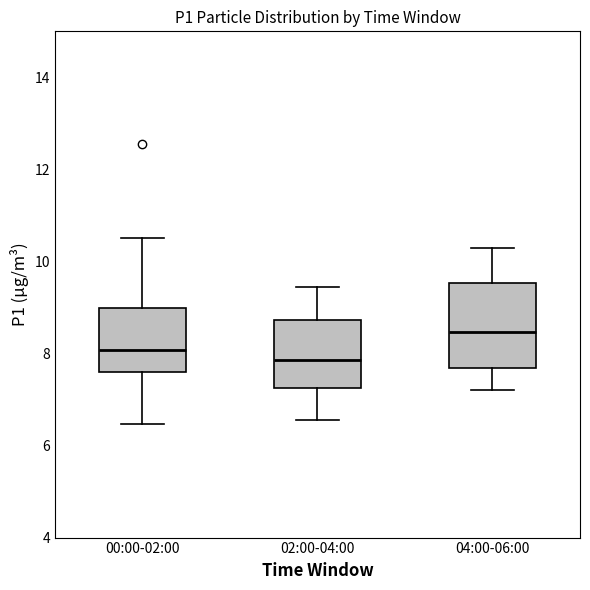

Reading left to right, transcribe this box plot: for each box, give where its median line is, the range the box spans, and where its two whiskers end, as read against the y-axis. The values are not printed on the chart, so give them approximately, as read against the axis.

00:00-02:00: median 8.0, box 7.6 to 9.0, whiskers 6.4 to 10.6
02:00-04:00: median 7.8, box 7.2 to 8.8, whiskers 6.6 to 9.4
04:00-06:00: median 8.4, box 7.6 to 9.6, whiskers 7.2 to 10.4